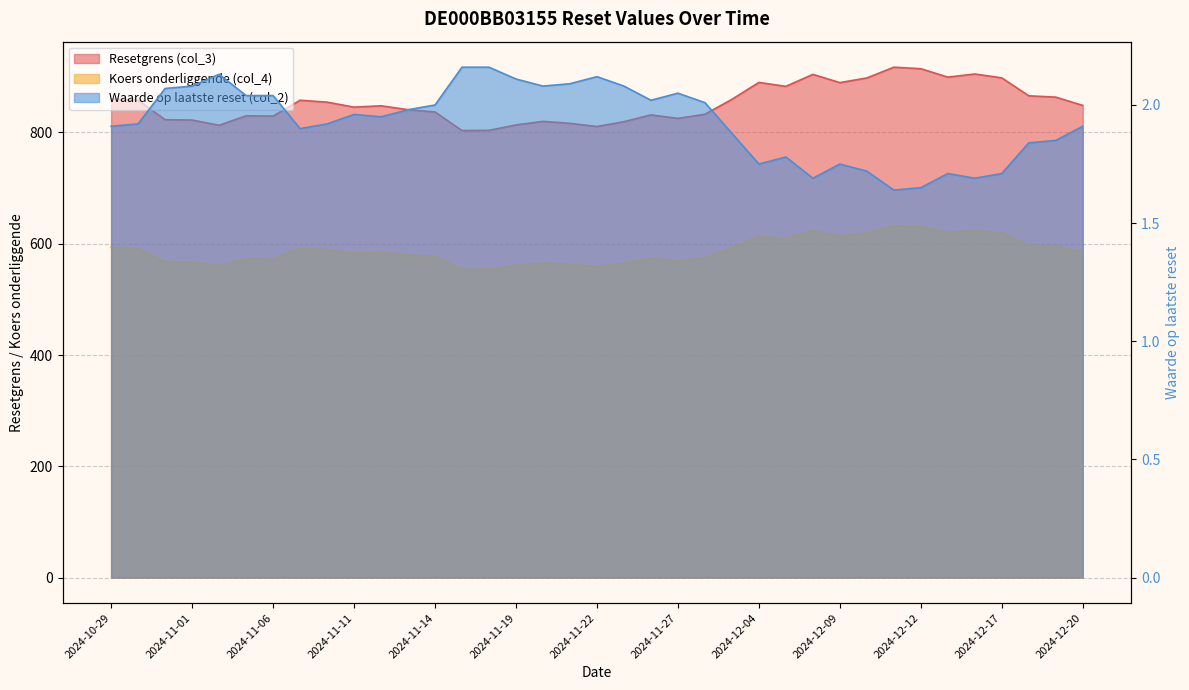

List the labels in order of Koers onderliggende (col_4) value, smallest first.

2024-11-15, 2024-11-18, 2024-11-22, 2024-11-04, 2024-11-19, 2024-11-21, 2024-11-25, 2024-11-20, 2024-11-01, 2024-10-31, 2024-11-27, 2024-11-06, 2024-11-05, 2024-11-26, 2024-11-29, 2024-11-14, 2024-11-13, 2024-11-11, 2024-11-12, 2024-12-20, 2024-11-08, 2024-11-07, 2024-10-30, 2024-12-02, 2024-10-29, 2024-12-19, 2024-12-18, 2024-12-05, 2024-12-09, 2024-12-04, 2024-12-10, 2024-12-17, 2024-12-13, 2024-12-06, 2024-12-16, 2024-12-12, 2024-12-11